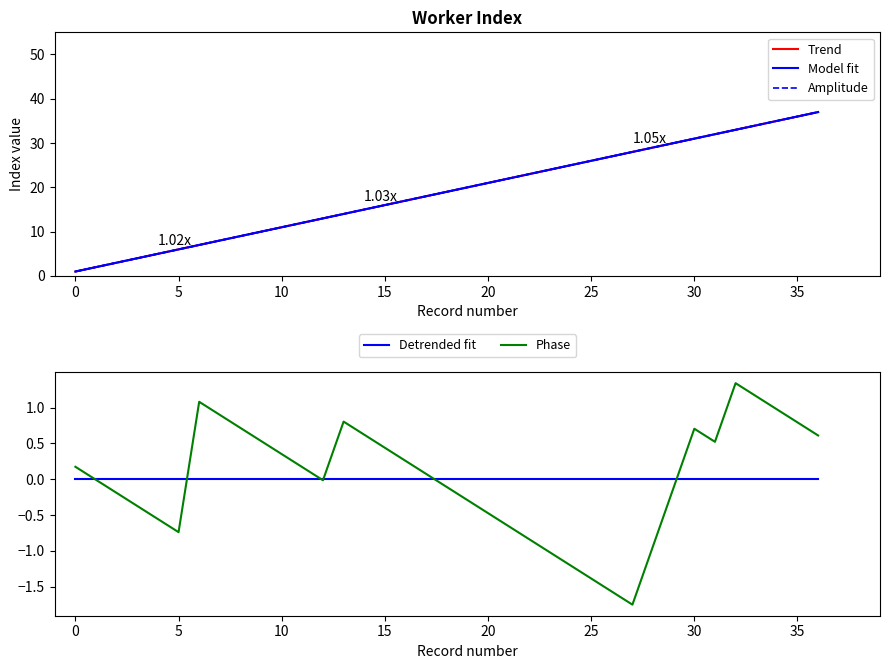

What are all the series names shown in the legend?

Trend, Model fit, Amplitude, Detrended fit, Phase